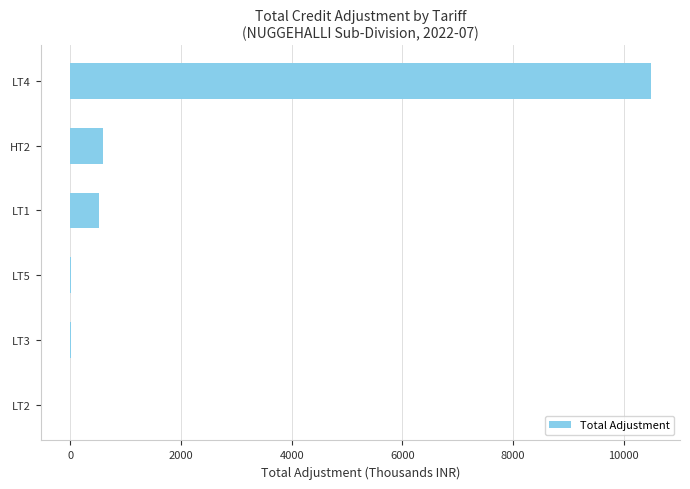

How many data points does each series have?

6